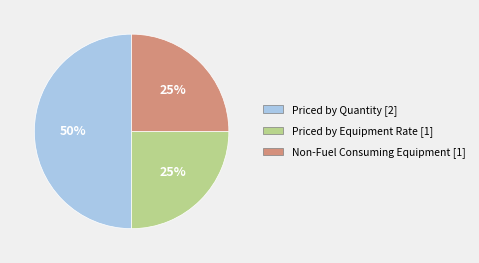

Is Non-Fuel Consuming Equipment [1] the majority of the pie?

No